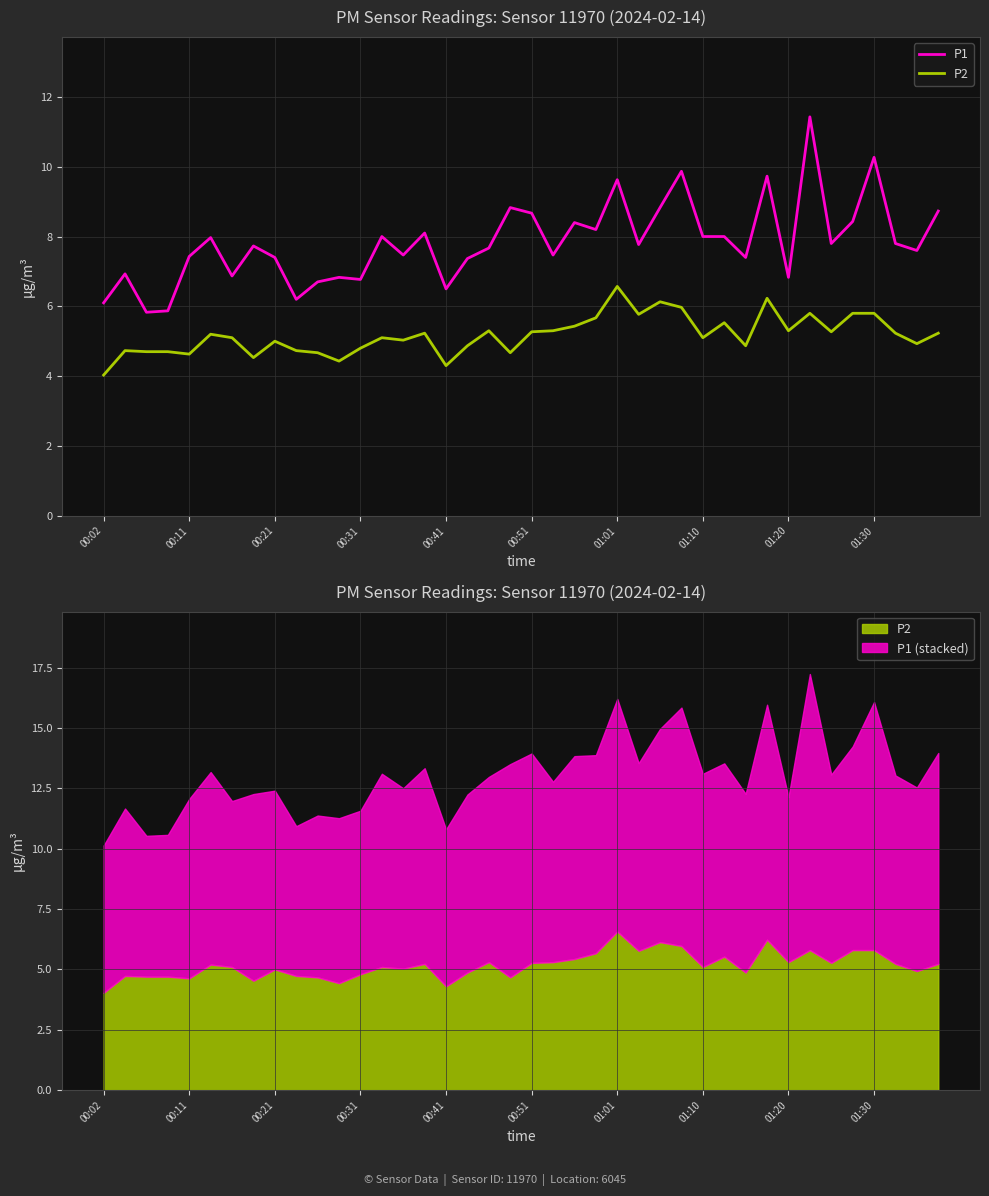

True or false: P1 has a value of 7.4 at 17.

True